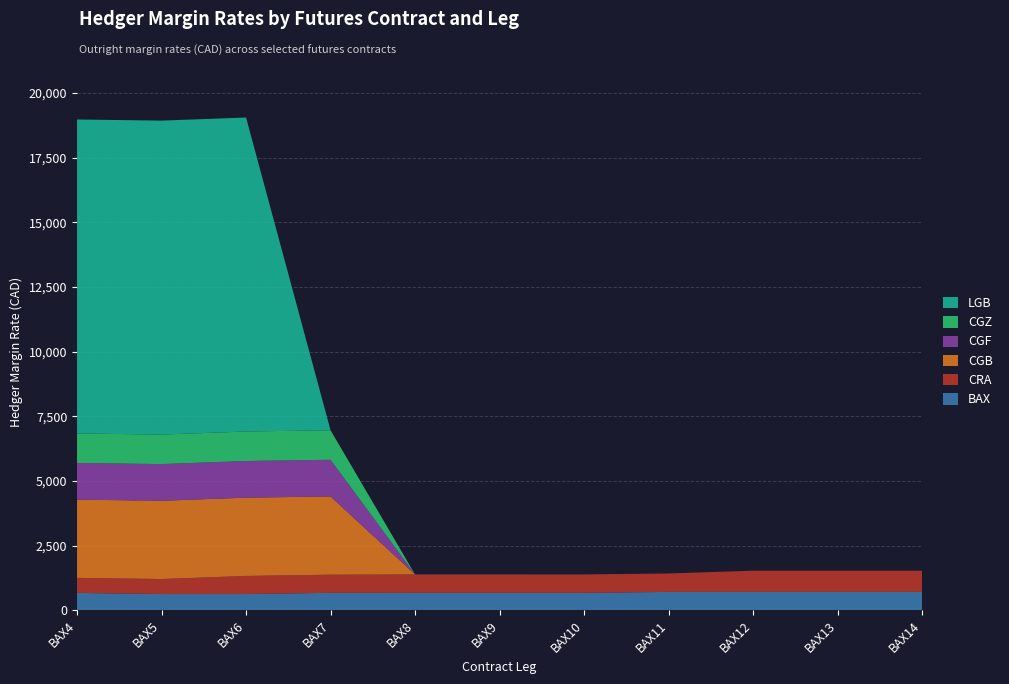

Reading left to right, what are all the values shown in this chart?

BAX: 675	631	631	678	677	677	677	714	714	714	714
CRA: 581	581	701	701	713	713	712	712	820	820	820
CGB: 3025	3025	3025	3025	0	0	0	0	0	0	0
CGF: 1418	1418	1418	1418	0	0	0	0	0	0	0
CGZ: 1140	1140	1140	1140	0	0	0	0	0	0	0
LGB: 12137	12137	12137	0	0	0	0	0	0	0	0